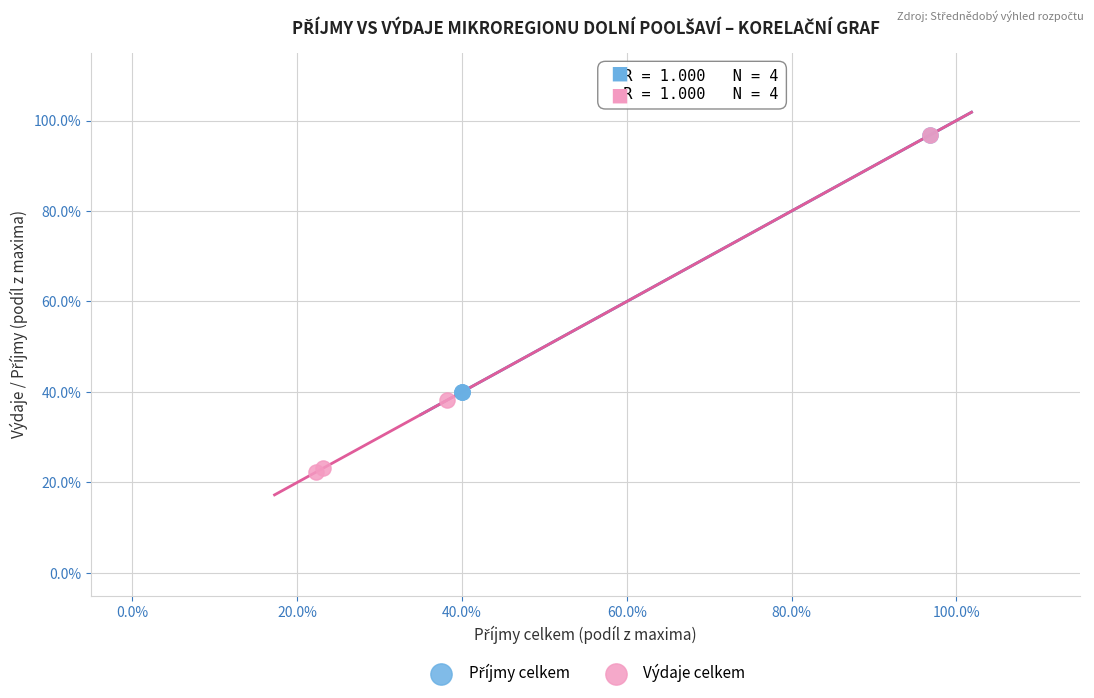

Which series contains the lowest Y value?

Výdaje celkem